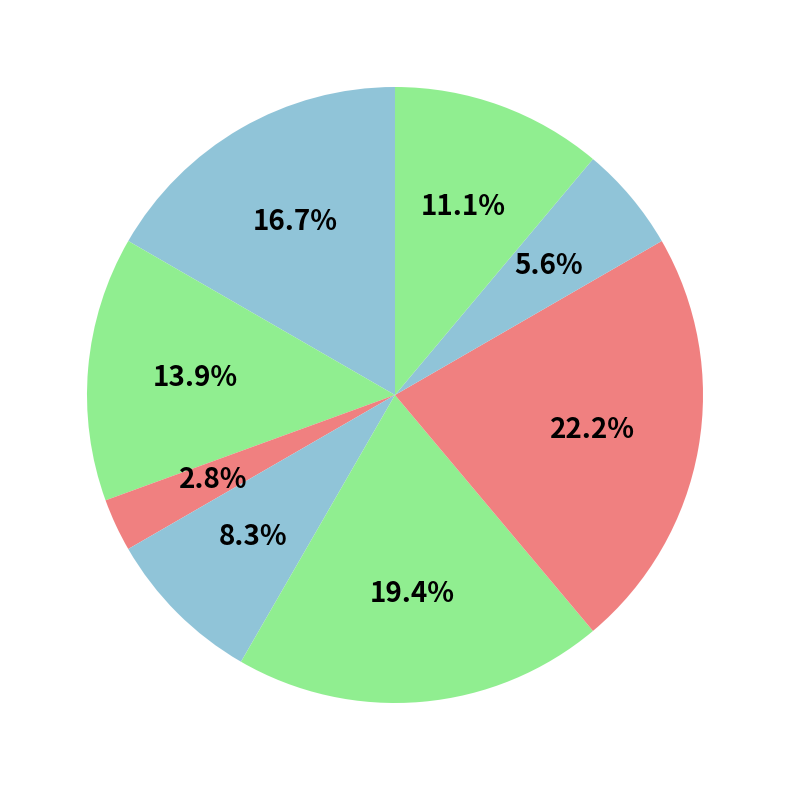

Count the number of slices in the pie.

8